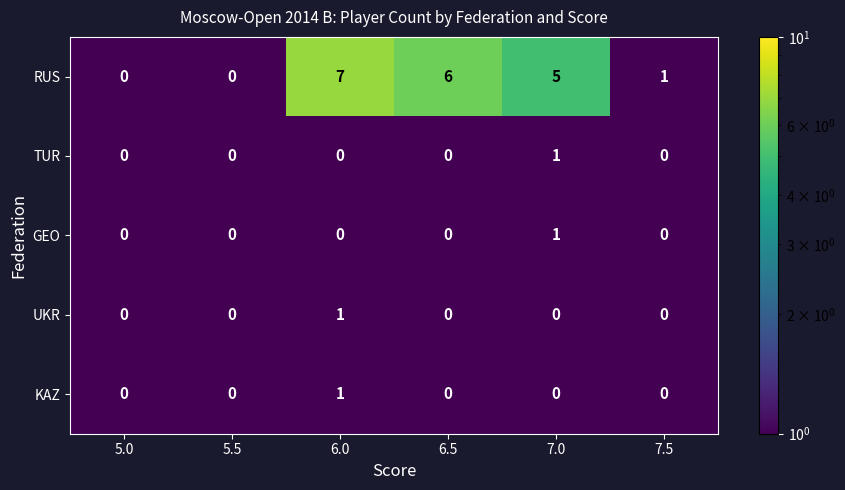

The KAZ series shows 0 at 7.5. True or false?

True